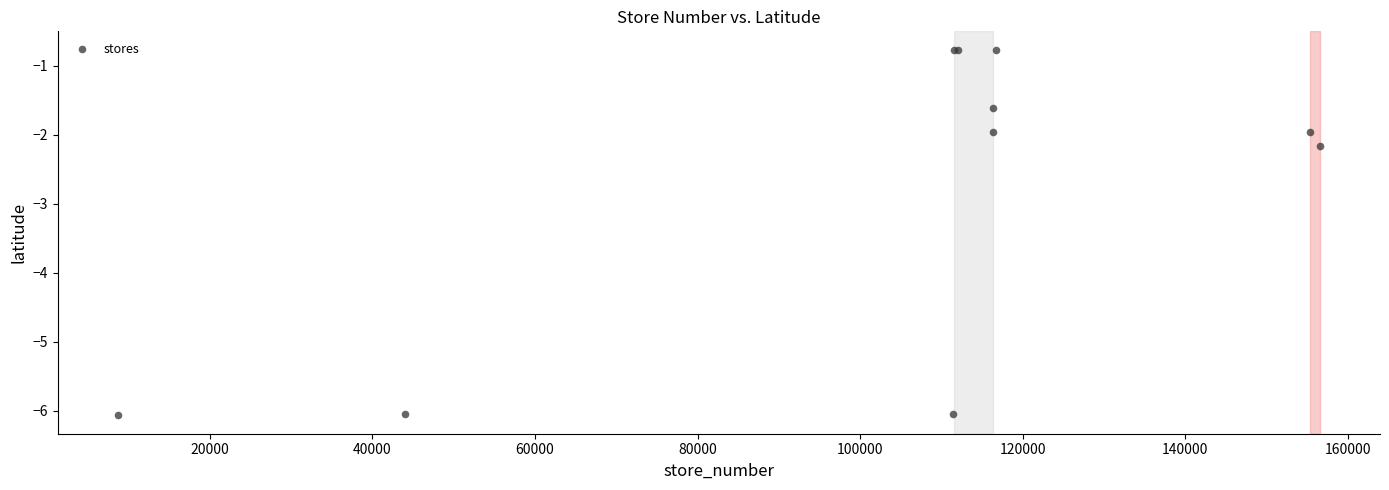

What Y value in the scatter plot is closest to -3?

-2.2